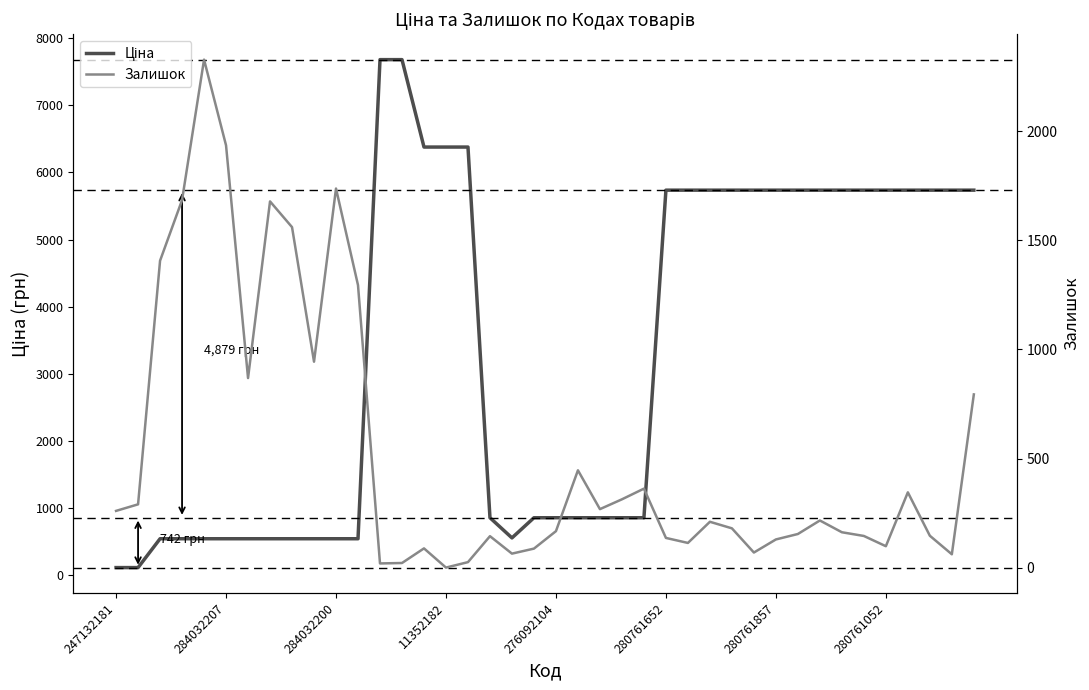

How many values in the Залишок series exceed 210?

19